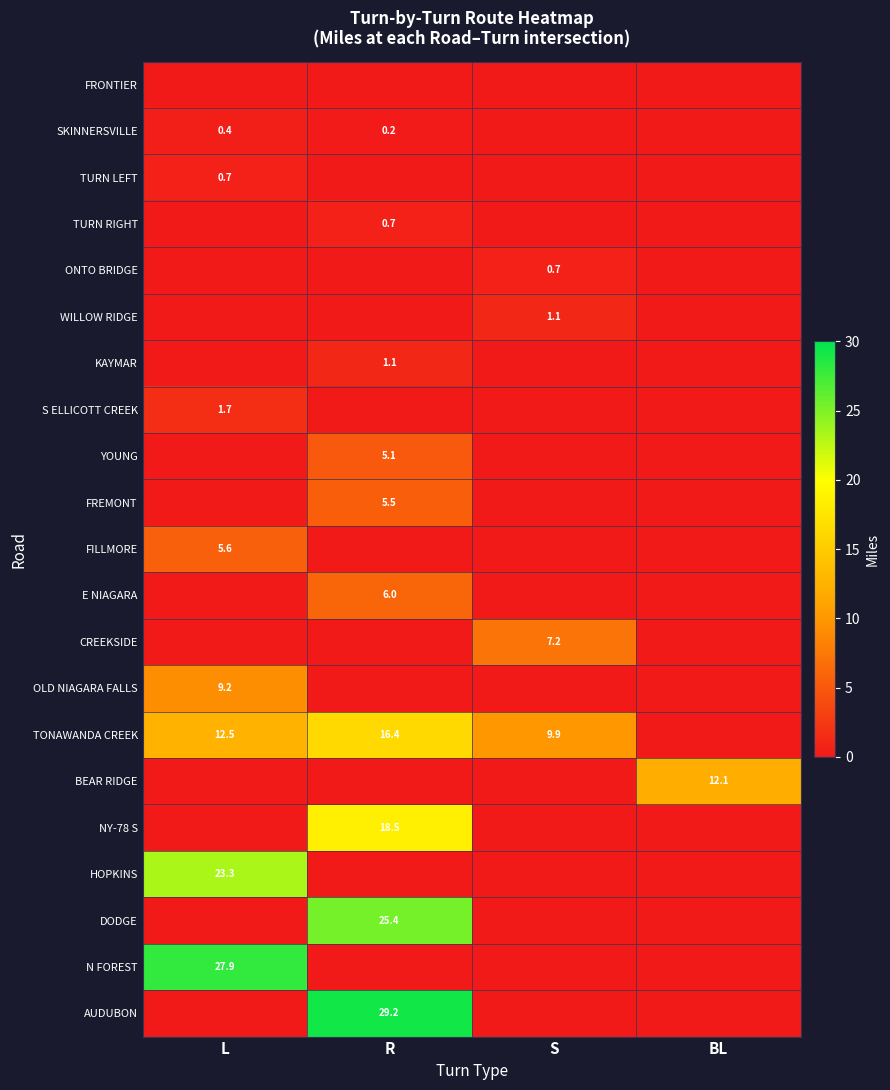

The value of KAYMAR at R is 1.8. True or false?

False